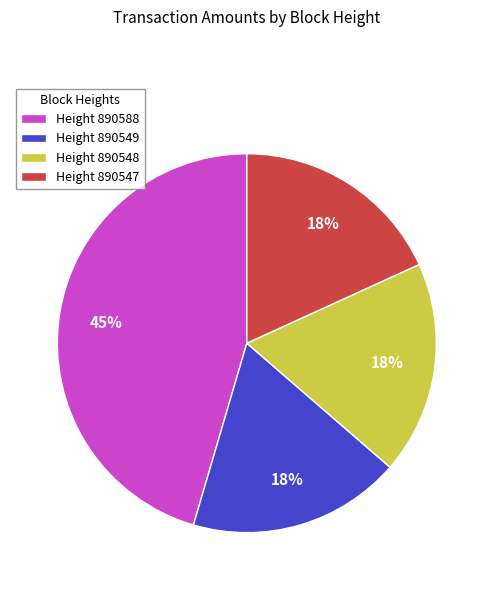

Combined, do Height 890588 and Height 890548 account for over 50%?

Yes